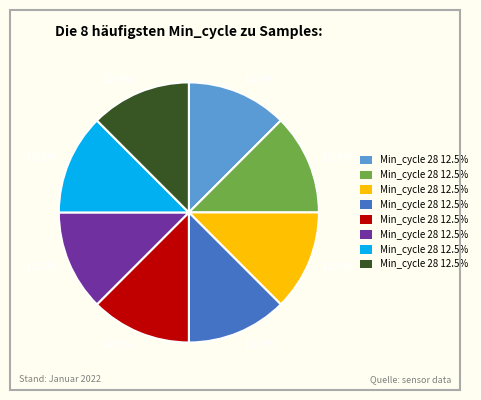

Is there a majority slice in this chart?

No